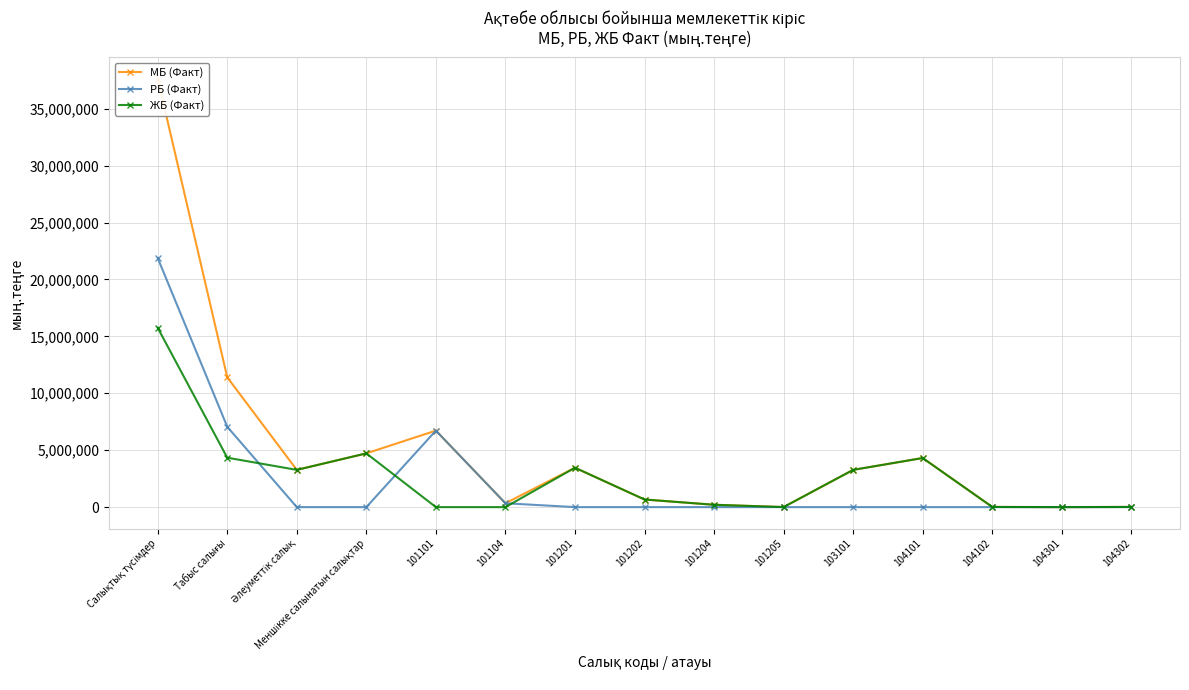

Which series has the largest range (max minus min)?

МБ (Факт)